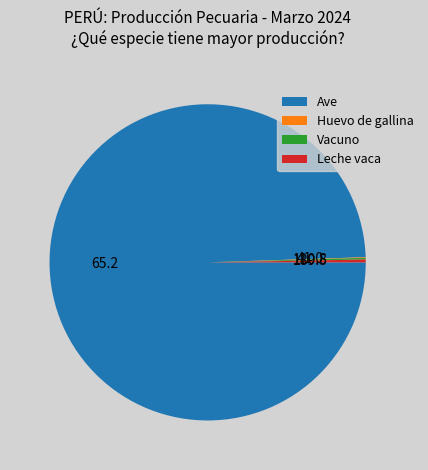

Which category has the biggest portion of the pie?

Ave